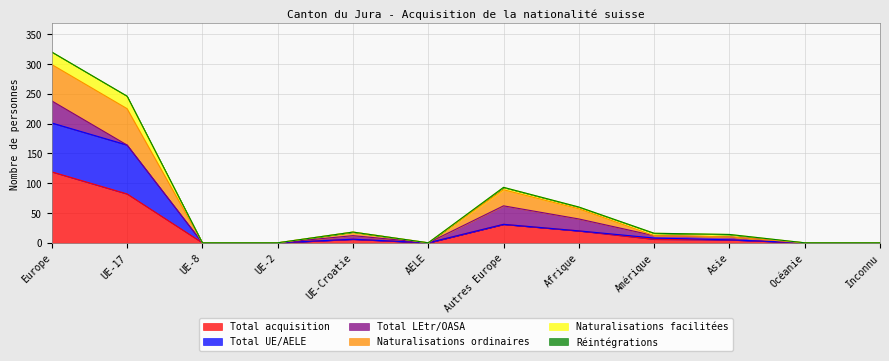

The value of Total acquisition at UE-2 is 0. True or false?

True